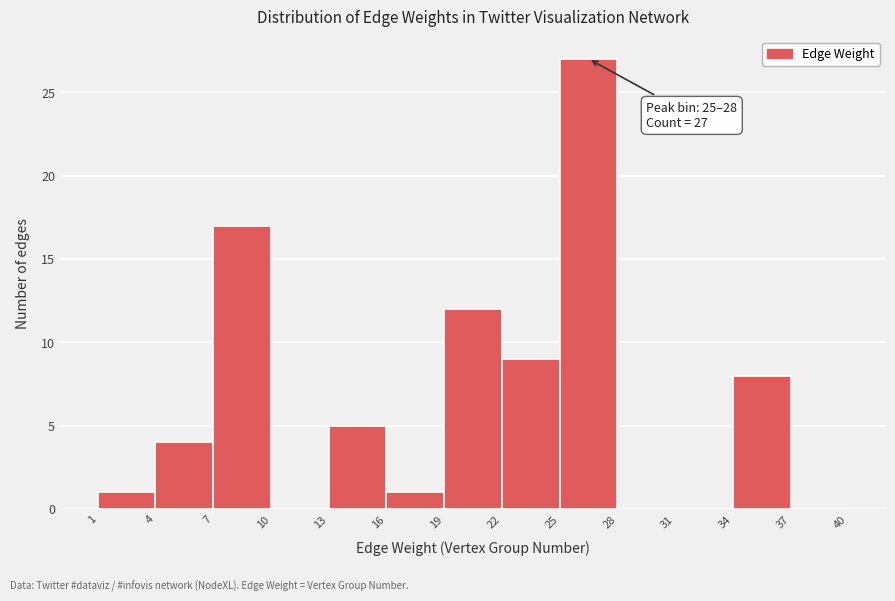

Which range on the x-axis has the tallest bar?

25 to 28